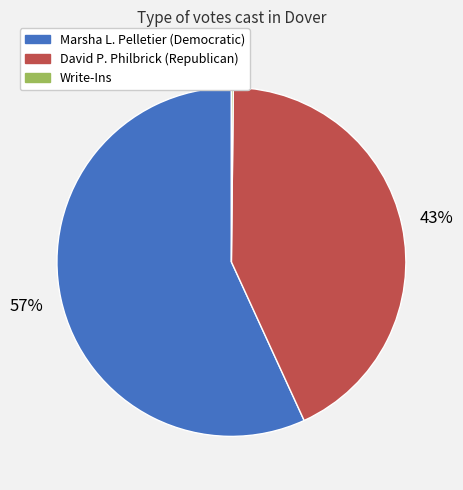

True or false: David P. Philbrick (Republican) accounts for 48% of the total.

False